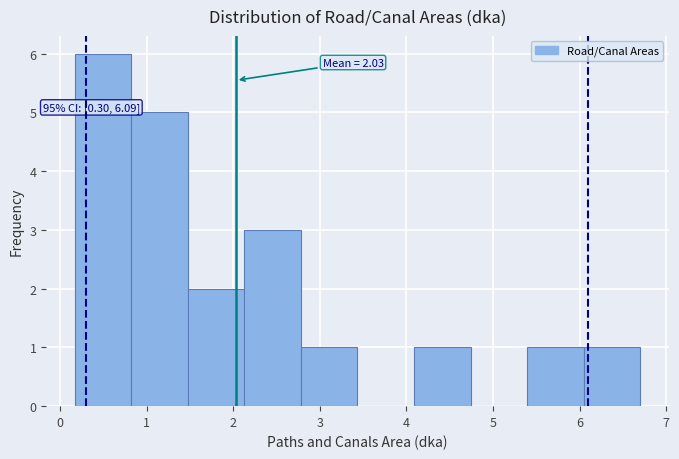

Which range on the x-axis has the tallest bar?

0.2 to 0.8